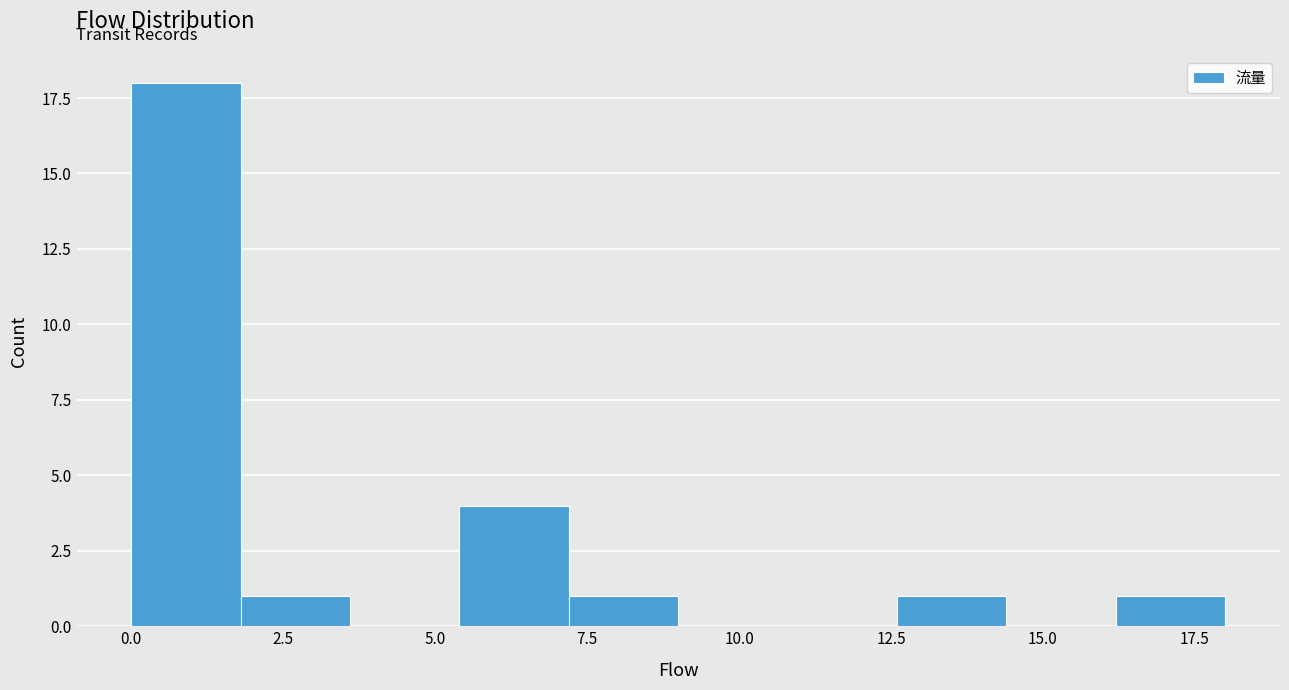

Around what value on the x-axis is the tallest bar? Give the approximate position of its centre, as read against the axis.

1.0